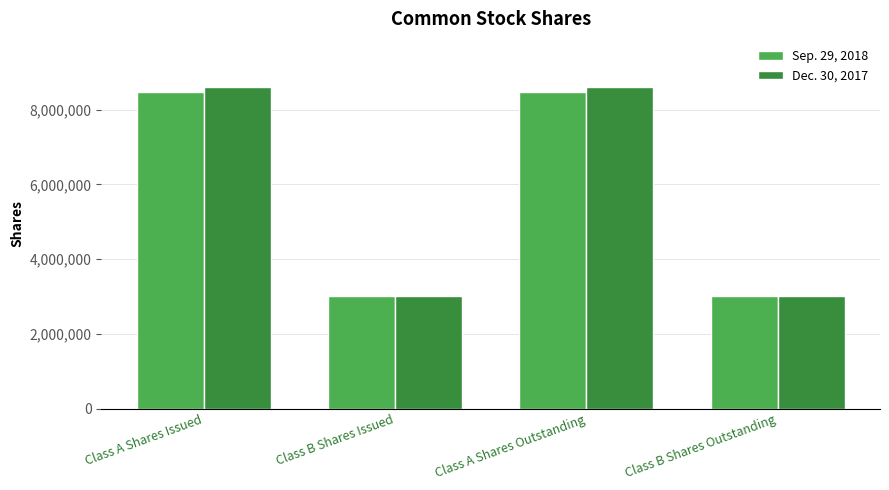

What is the total value across all series at Class A Shares Outstanding?

17078189